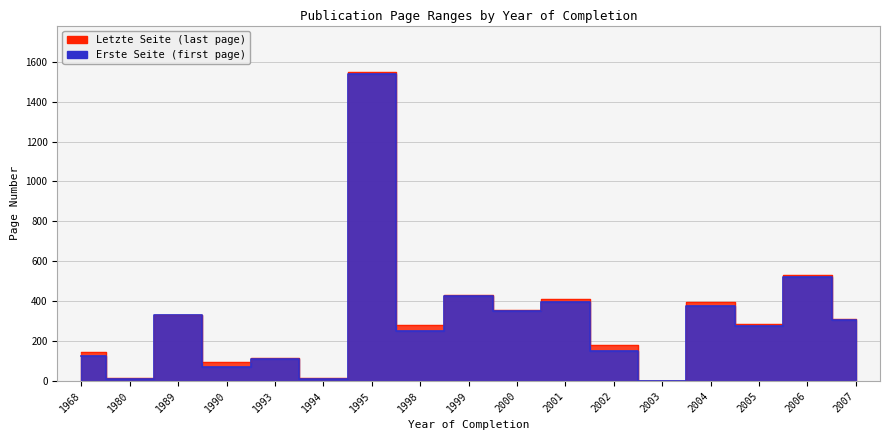

The value of Erste Seite at 1980 is 16. True or false?

False